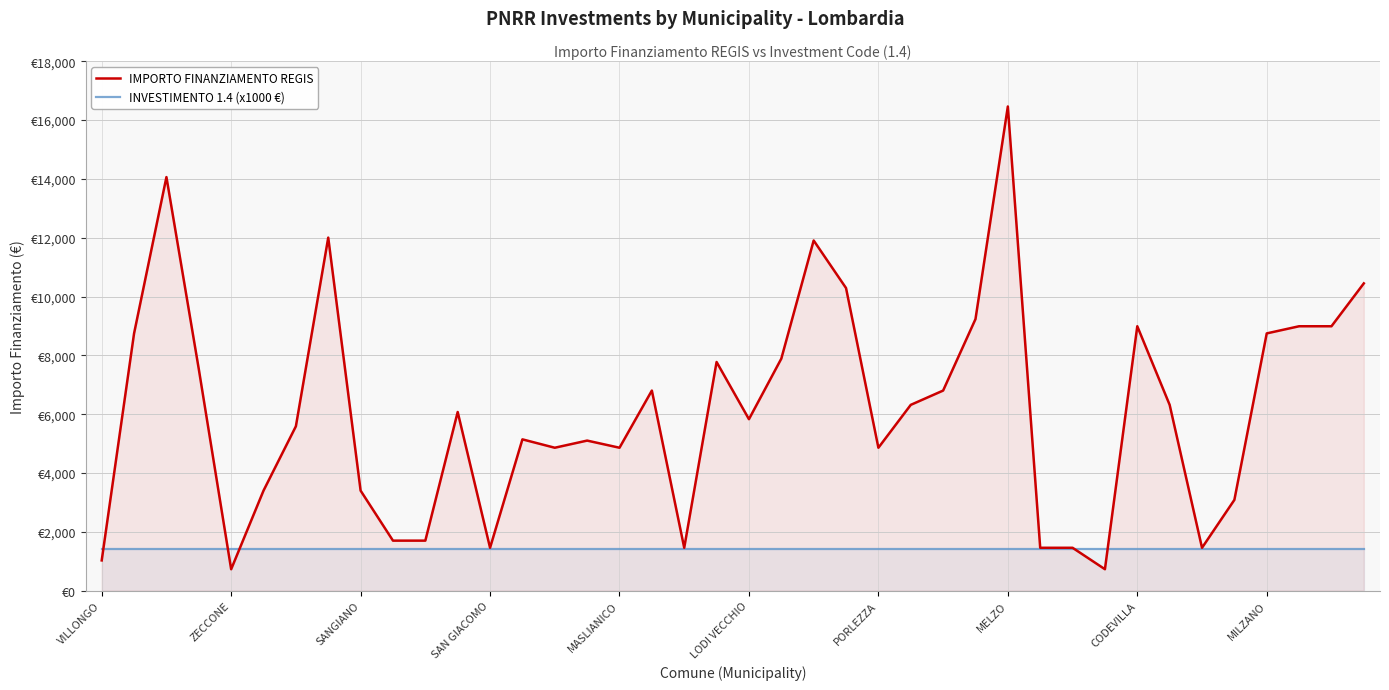

What is the average value of the INVESTIMENTO 1.4 (x1000 €) series?

1400